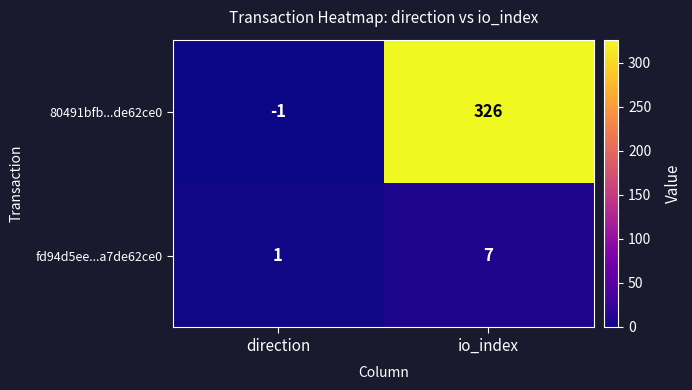

Reading left to right, what are all the values shown in this chart?

80491bfb...de62ce0: direction=-1	io_index=326
fd94d5ee...a7de62ce0: direction=1	io_index=7